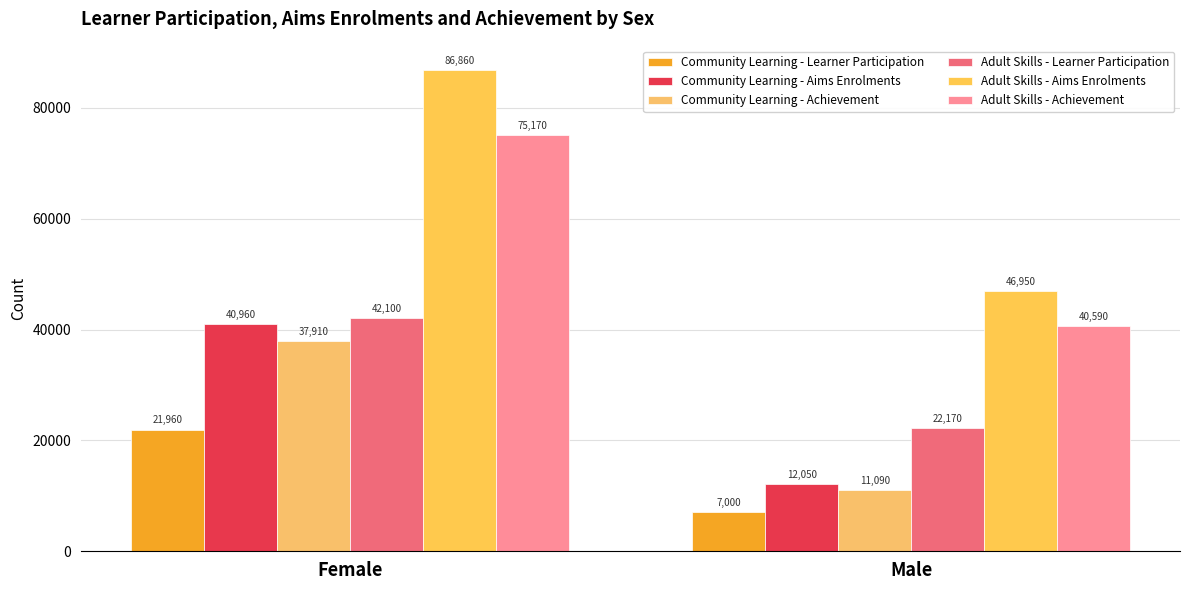

Count the number of categories in the chart.

2